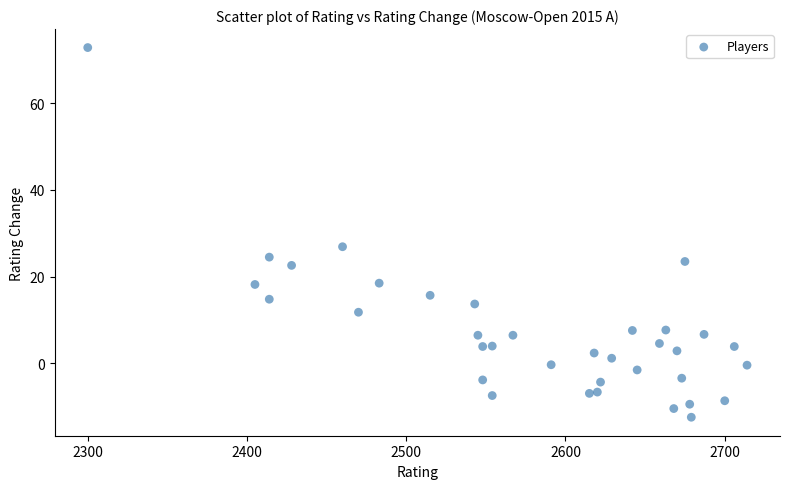

What Y value in the scatter plot is closest to 30?

26.9